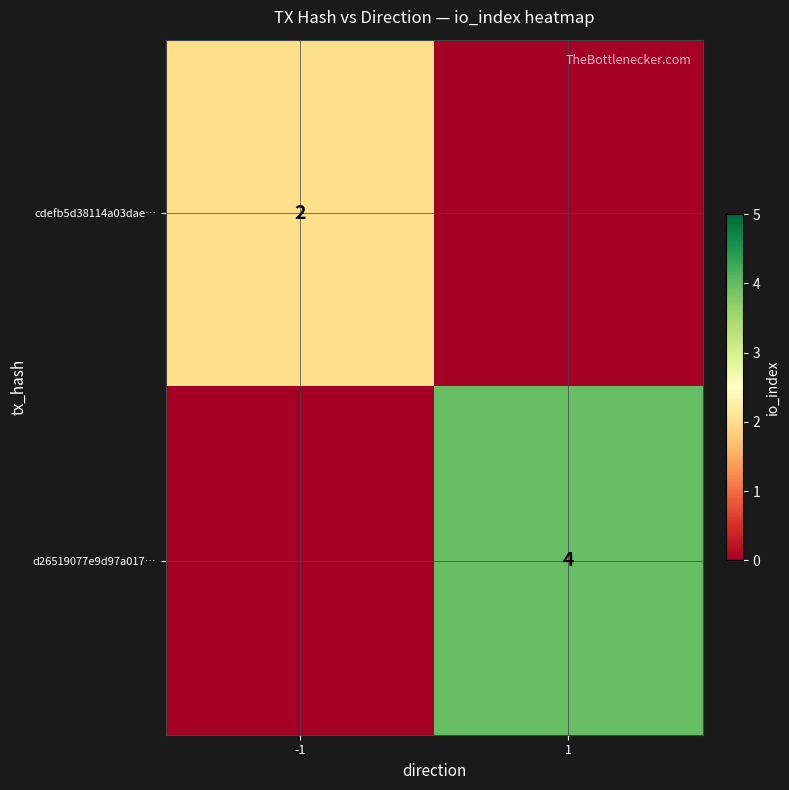

At how many categories does at least one series exceed 3?

1